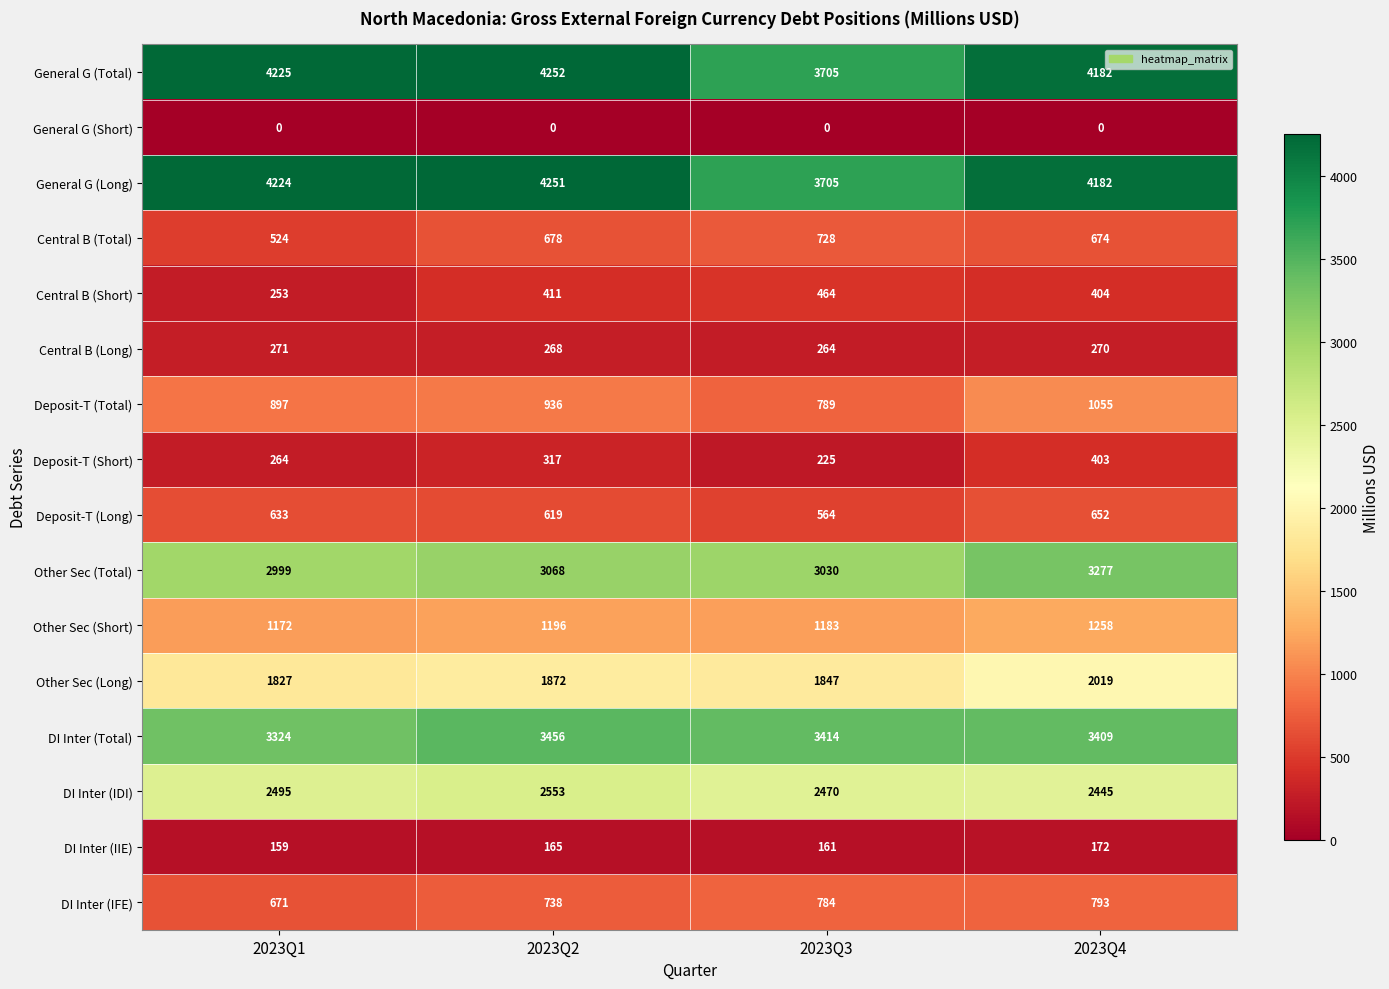

What is the total value across all series at 2023Q2?

24780